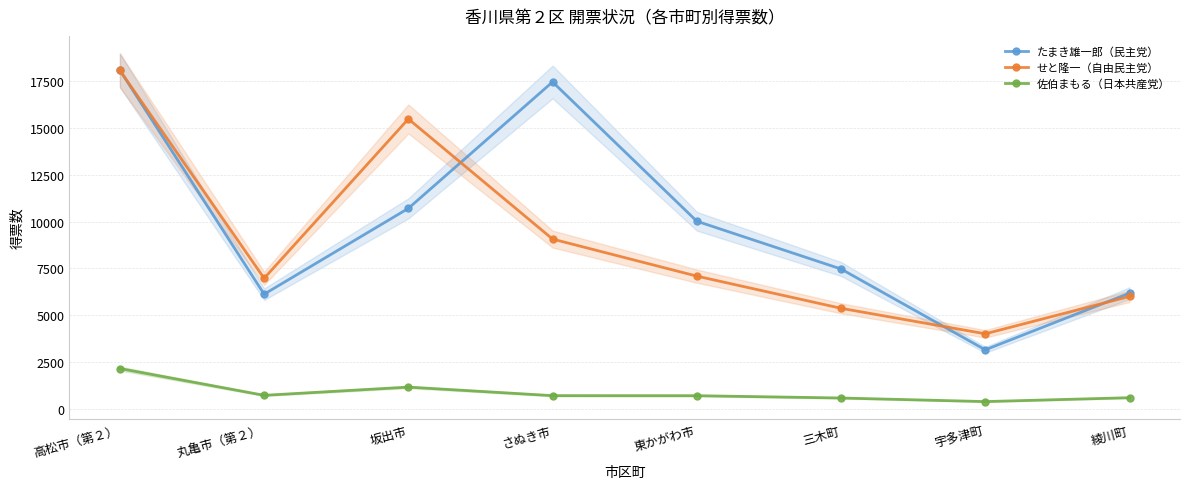

Does the chart have visible grid lines?

Yes